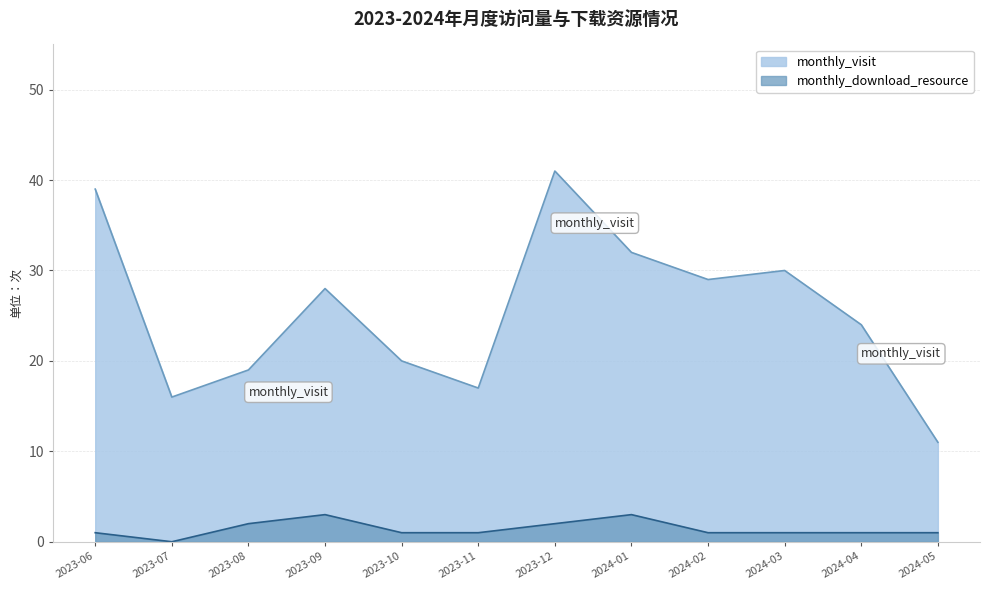

True or false: monthly_visit and monthly_download_resource intersect in this chart.

False